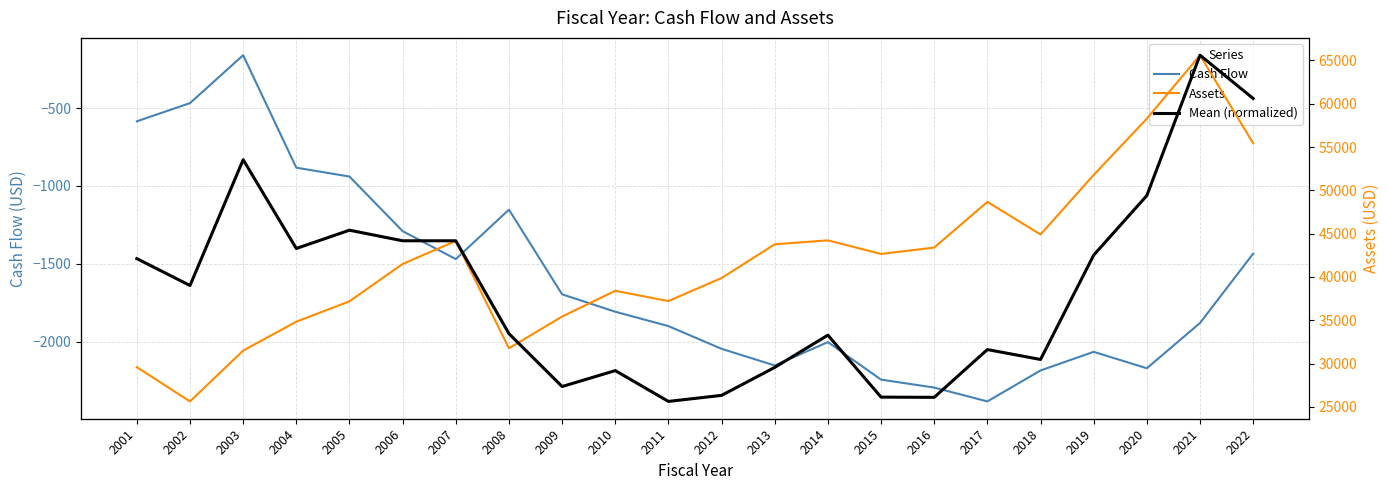

In Assets, how many points are higher than both neighbors (excluding endpoints)?

5